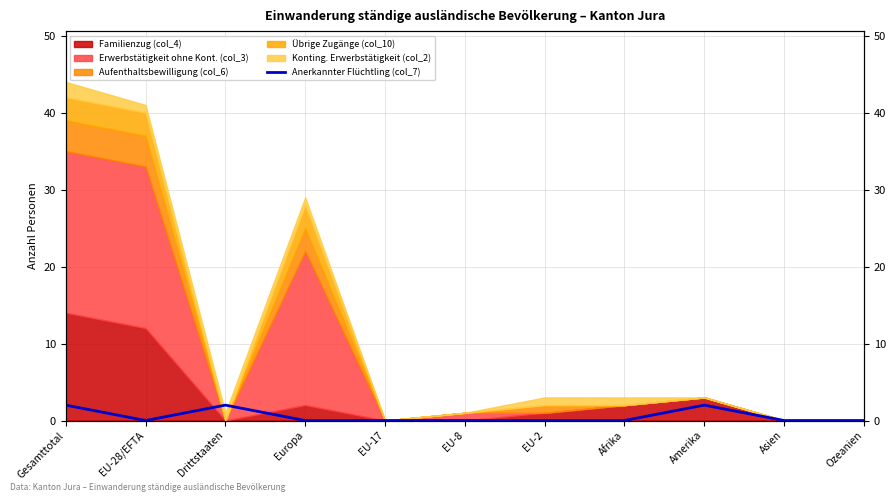

At which category does the data reach its first local peak?

Drittstaaten